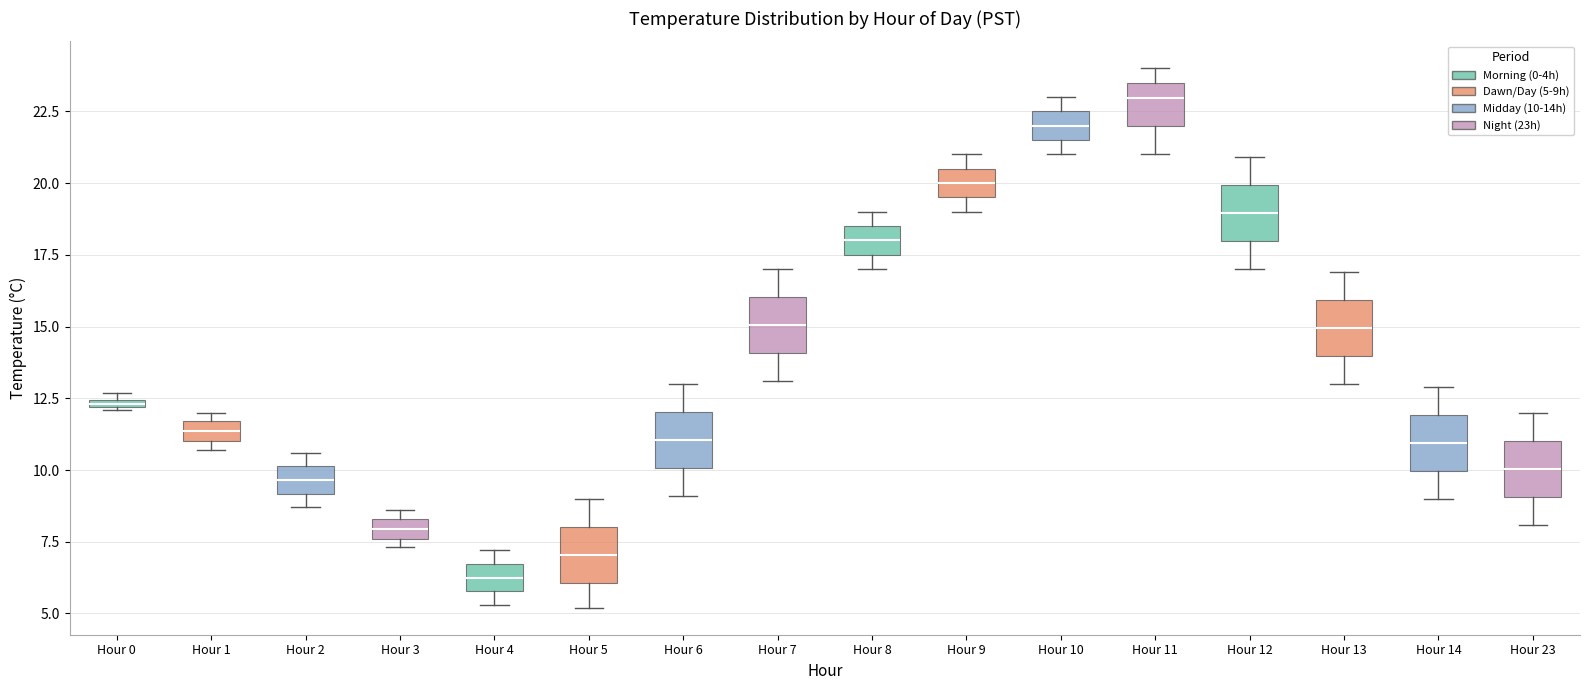

Where does the median line of the box for Hour 10 sit on the y-axis? The values are not printed on the chart, so give them approximately, as read against the axis.

22.0